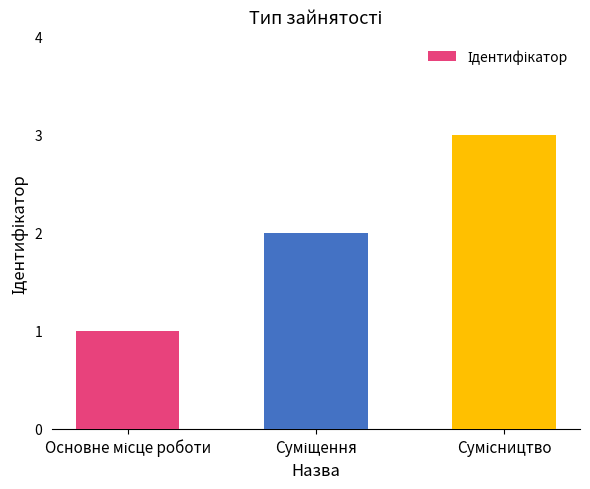

Reading left to right, extract all data points from this chart.

1	2	3